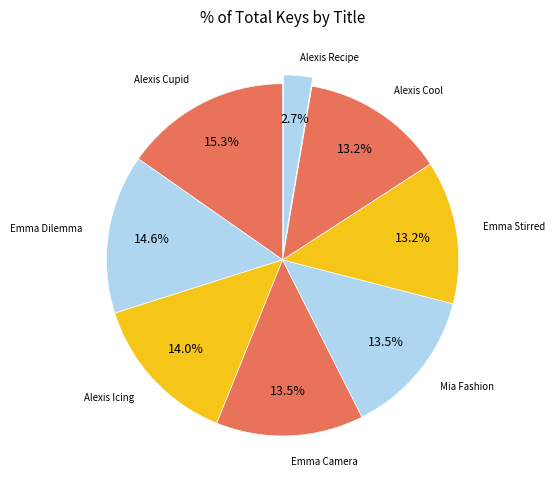

How many slices are in this pie chart?

8